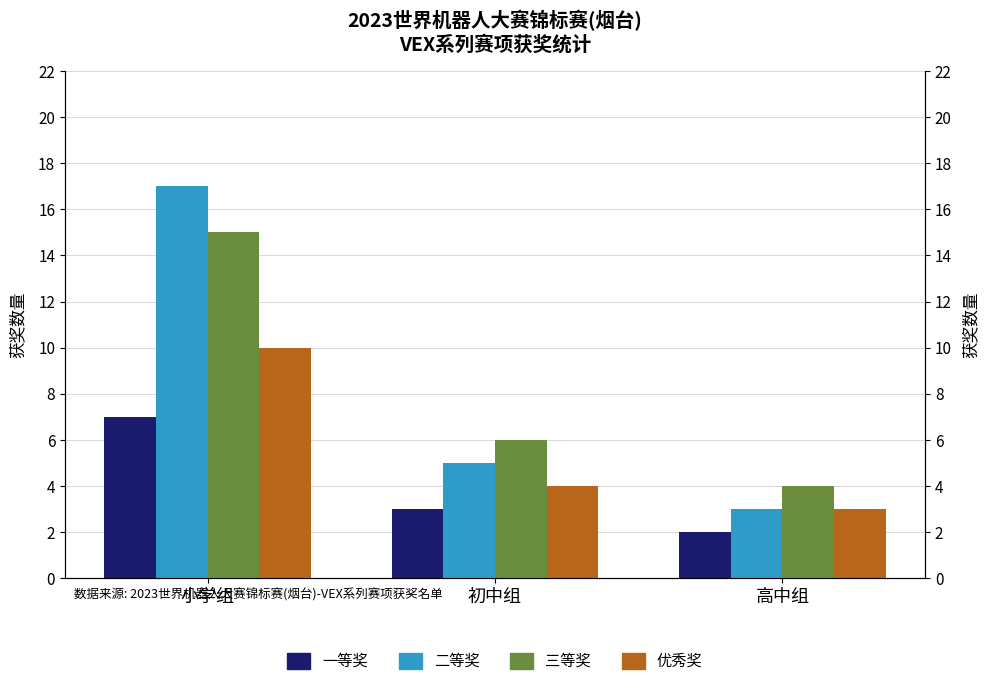

At how many categories does at least one series exceed 4?

2